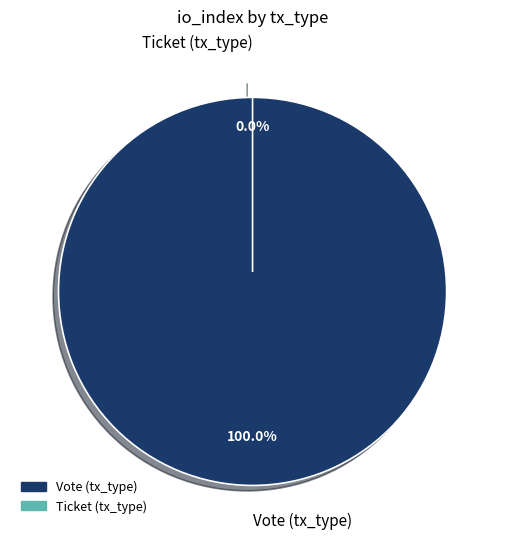

What portion of the pie excludes Ticket (tx_type)?

100.0%